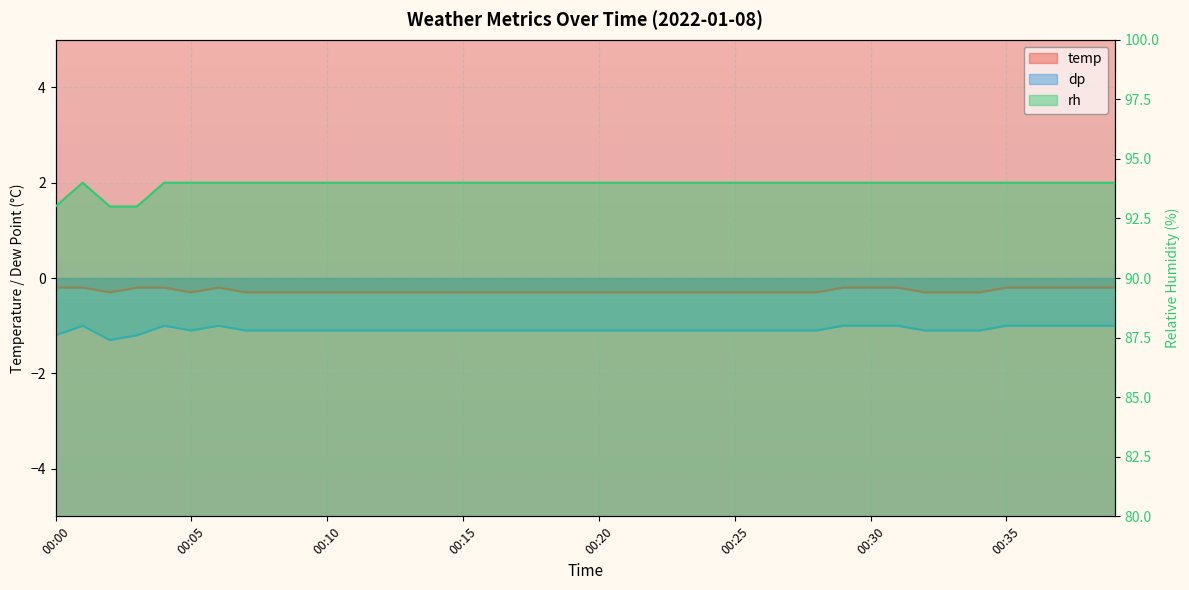

Reading right to left, transcribe all the data shown in this chart.

temp: 00:39=-0.2	00:38=-0.2	00:37=-0.2	00:36=-0.2	00:35=-0.2	00:34=-0.3	00:33=-0.3	00:32=-0.3	00:31=-0.2	00:30=-0.2	00:29=-0.2	00:28=-0.3	00:27=-0.3	00:26=-0.3	00:25=-0.3	00:24=-0.3	00:23=-0.3	00:22=-0.3	00:21=-0.3	00:20=-0.3	00:19=-0.3	00:18=-0.3	00:17=-0.3	00:16=-0.3	00:15=-0.3	00:14=-0.3	00:13=-0.3	00:12=-0.3	00:11=-0.3	00:10=-0.3	00:09=-0.3	00:08=-0.3	00:07=-0.3	00:06=-0.2	00:05=-0.3	00:04=-0.2	00:03=-0.2	00:02=-0.3	00:01=-0.2	00:00=-0.2
dp: 00:39=-1.0	00:38=-1.0	00:37=-1.0	00:36=-1.0	00:35=-1.0	00:34=-1.1	00:33=-1.1	00:32=-1.1	00:31=-1.0	00:30=-1.0	00:29=-1.0	00:28=-1.1	00:27=-1.1	00:26=-1.1	00:25=-1.1	00:24=-1.1	00:23=-1.1	00:22=-1.1	00:21=-1.1	00:20=-1.1	00:19=-1.1	00:18=-1.1	00:17=-1.1	00:16=-1.1	00:15=-1.1	00:14=-1.1	00:13=-1.1	00:12=-1.1	00:11=-1.1	00:10=-1.1	00:09=-1.1	00:08=-1.1	00:07=-1.1	00:06=-1.0	00:05=-1.1	00:04=-1.0	00:03=-1.2	00:02=-1.3	00:01=-1.0	00:00=-1.2
rh: 00:39=94.0	00:38=94.0	00:37=94.0	00:36=94.0	00:35=94.0	00:34=94.0	00:33=94.0	00:32=94.0	00:31=94.0	00:30=94.0	00:29=94.0	00:28=94.0	00:27=94.0	00:26=94.0	00:25=94.0	00:24=94.0	00:23=94.0	00:22=94.0	00:21=94.0	00:20=94.0	00:19=94.0	00:18=94.0	00:17=94.0	00:16=94.0	00:15=94.0	00:14=94.0	00:13=94.0	00:12=94.0	00:11=94.0	00:10=94.0	00:09=94.0	00:08=94.0	00:07=94.0	00:06=94.0	00:05=94.0	00:04=94.0	00:03=93.0	00:02=93.0	00:01=94.0	00:00=93.0